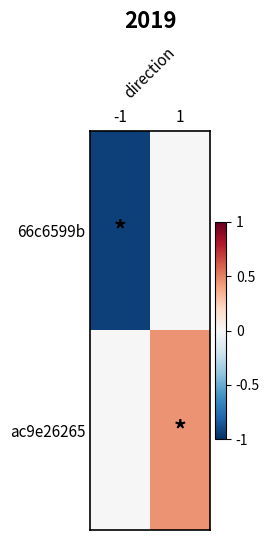

Which series has the largest total across all categories?

ac9e26265